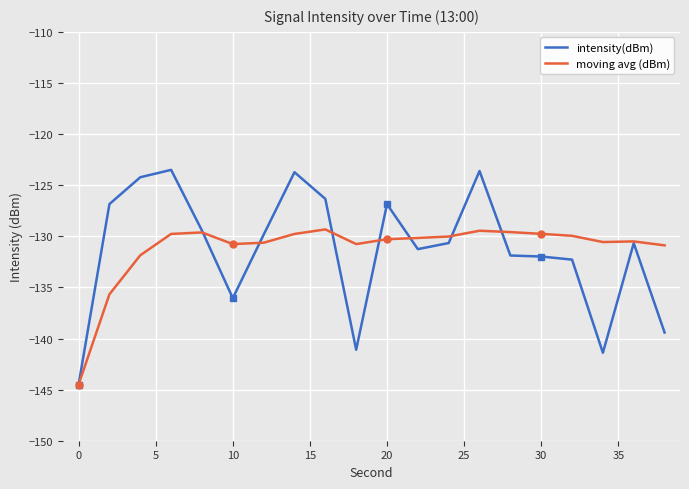

What is the difference between the maximum and minimum values in the moving avg (dBm) series?

15.2